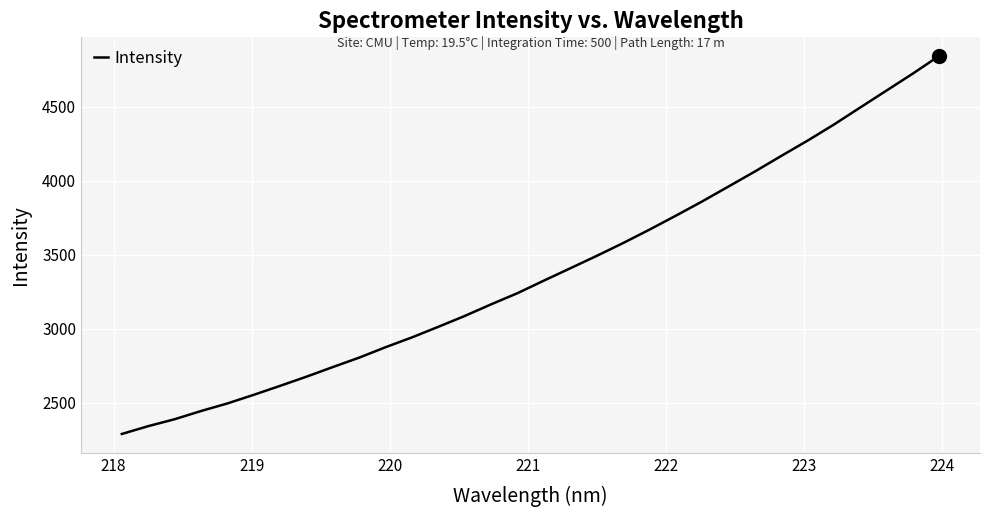

What is the difference between the maximum and minimum values?

2552.8